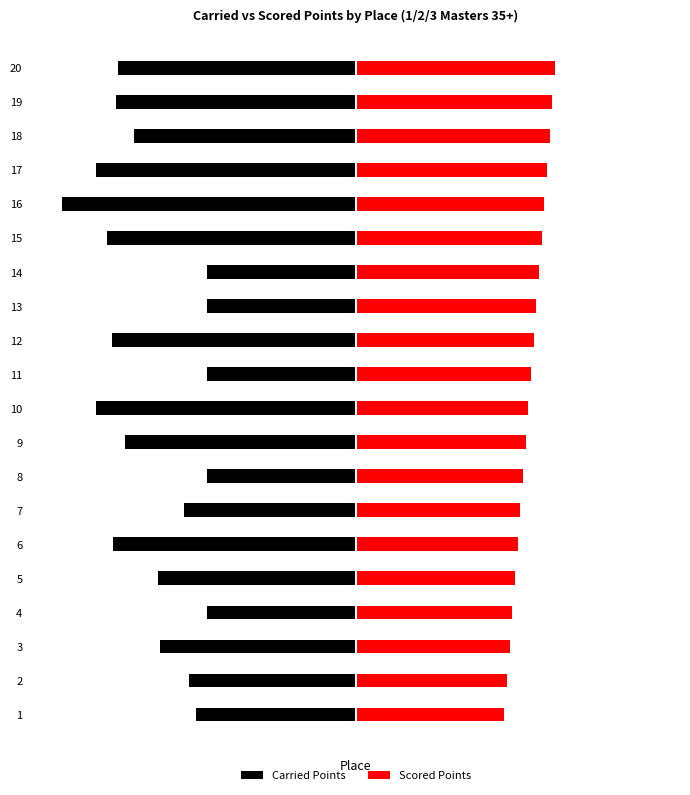

What is the sum of all Carried Points values?

-6092.7